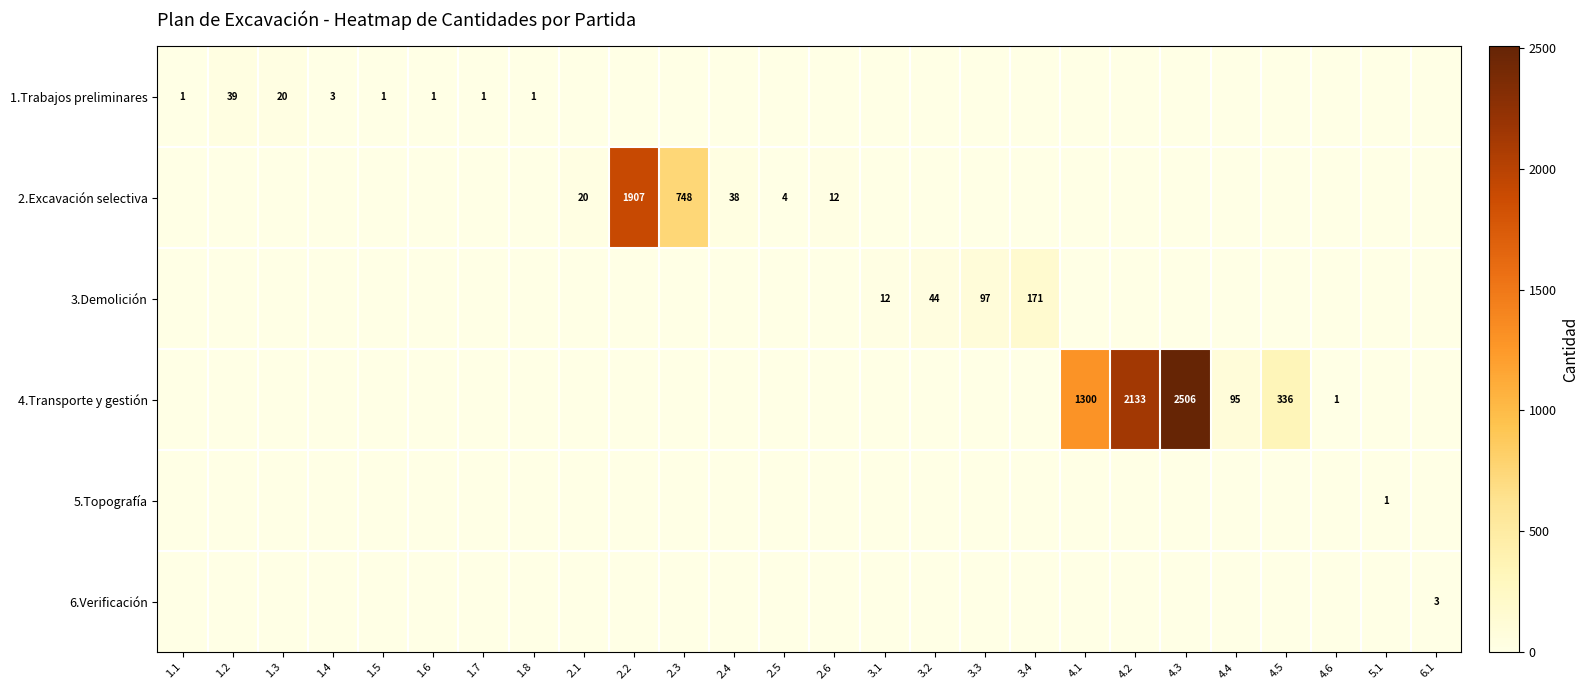

What is the difference between the highest and lowest values at 2.4?

38